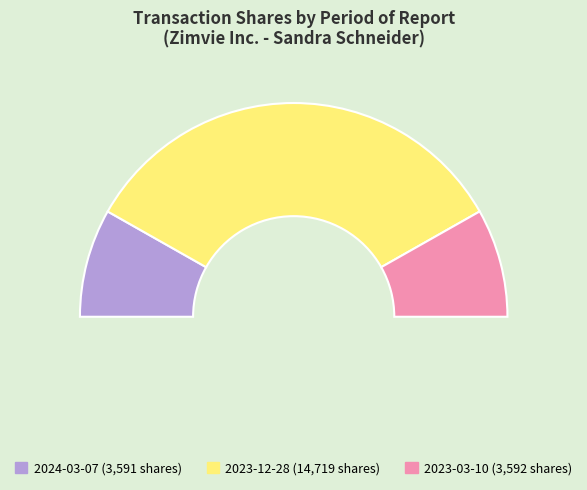

How many slices are in this pie chart?

3